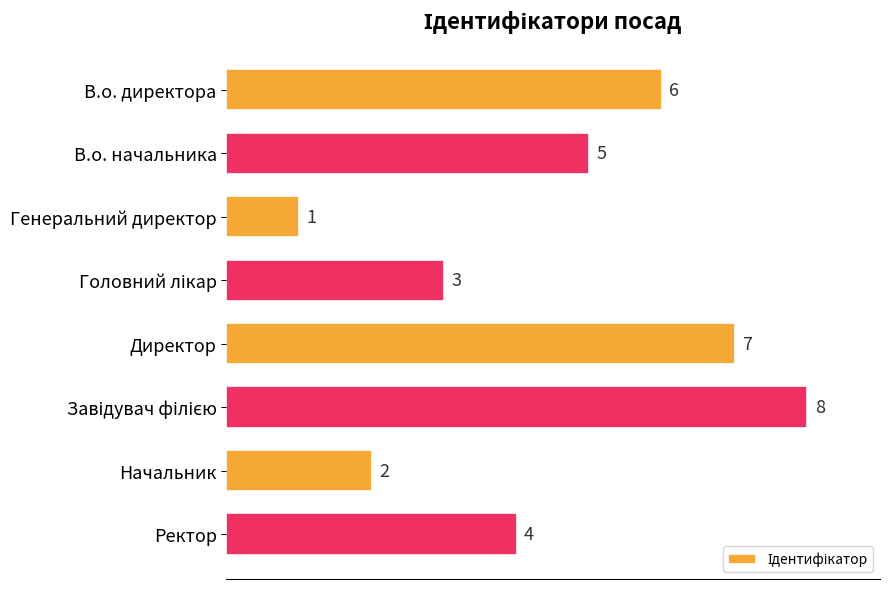

At which label is the value closest to 4?

Ректор